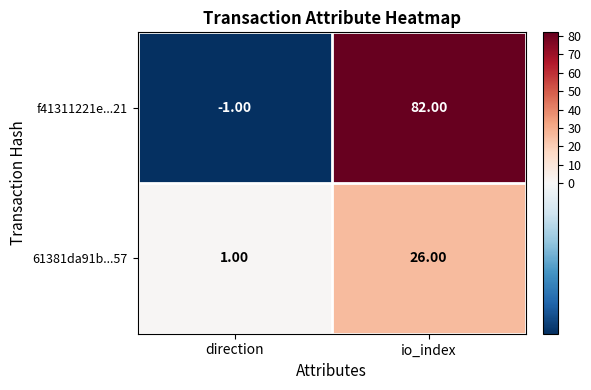

Rank the series at io_index from highest to lowest value.

f41311221e...21, 61381da91b...57